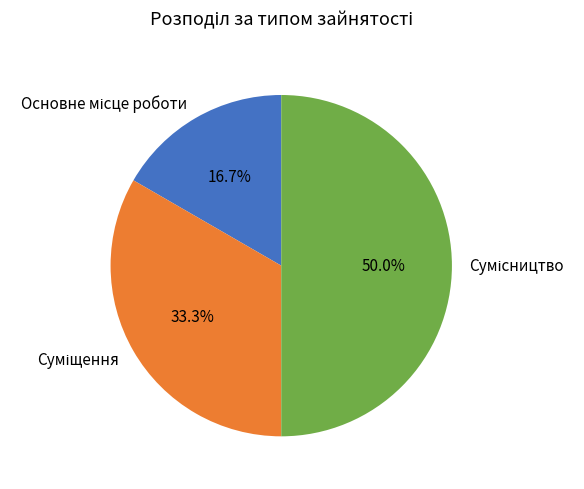

What is the total percentage of Основне місце роботи and Суміщення?

50.0%